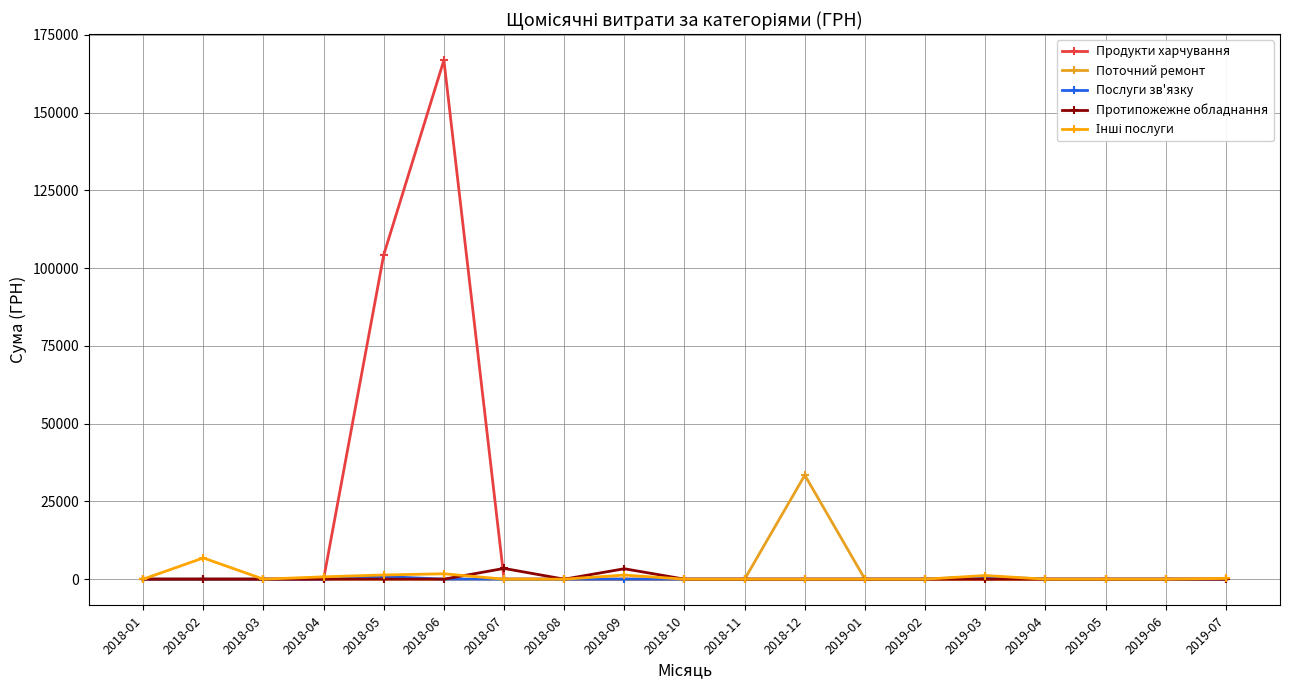

Which series changed the most between 2018-02 and 2018-05?

Продукти харчування